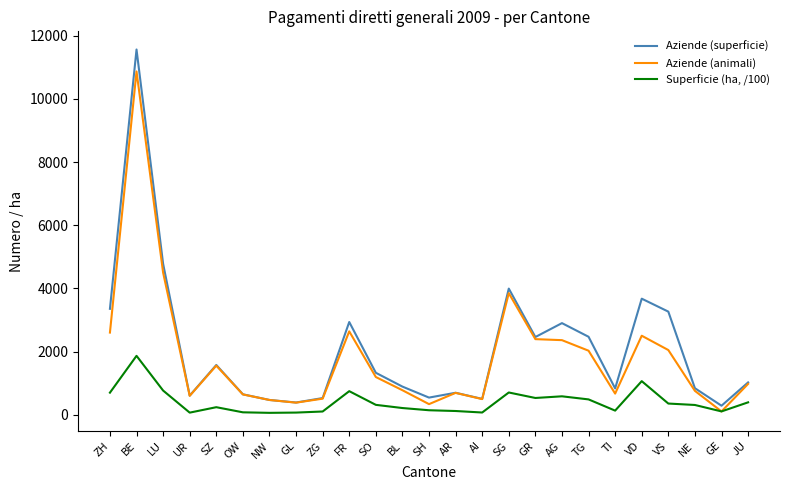

At how many categories does at least one series exceed 1497?

11